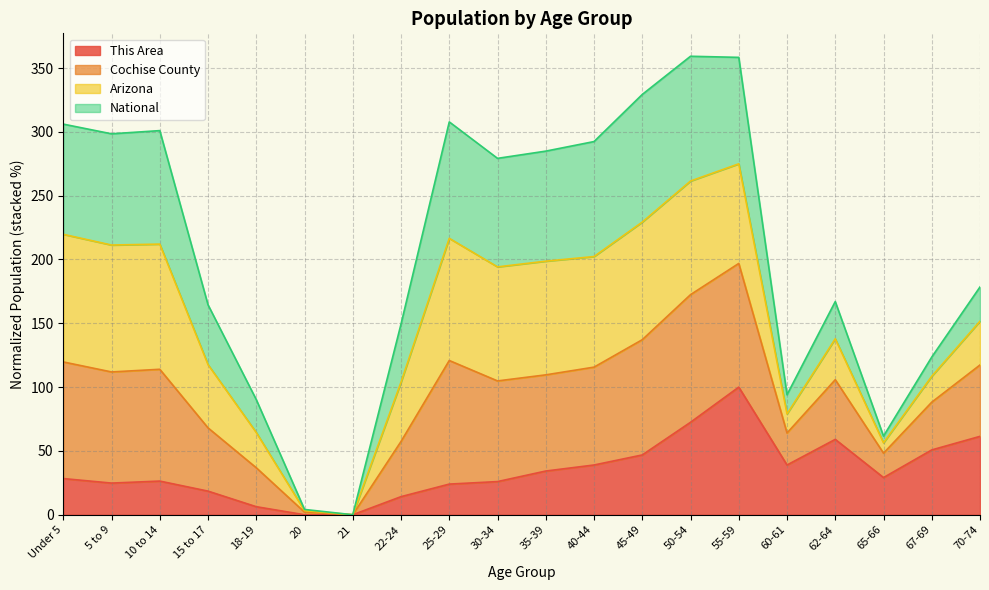

Is it true that This Area equals 39.0 at 40-44?

True